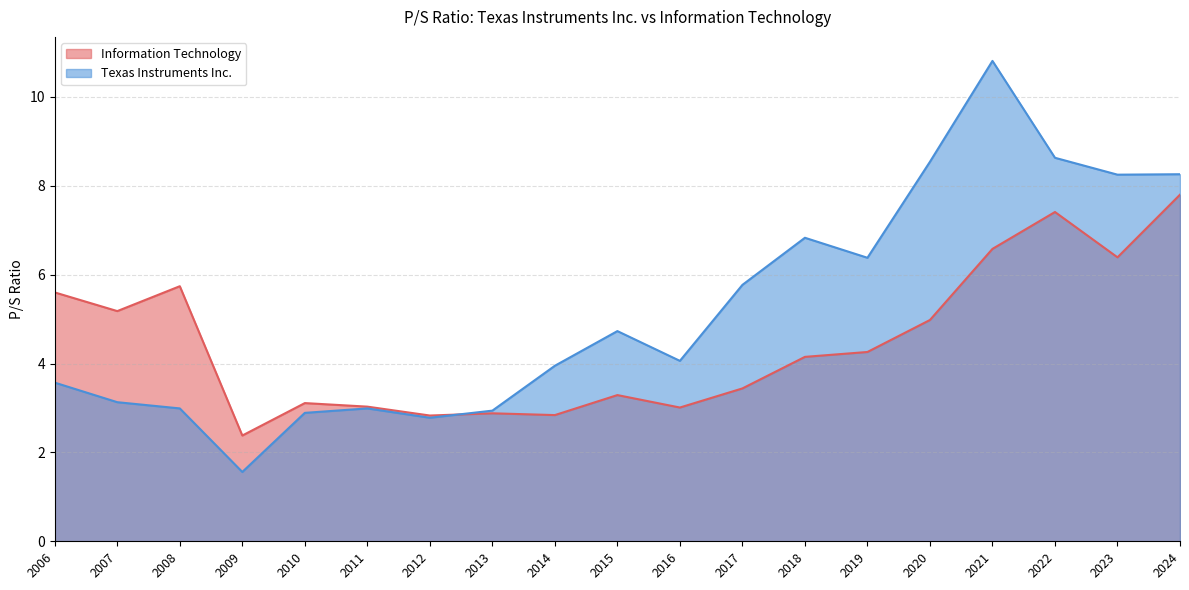

What is the difference between the highest and lowest values at 2006?

2.0